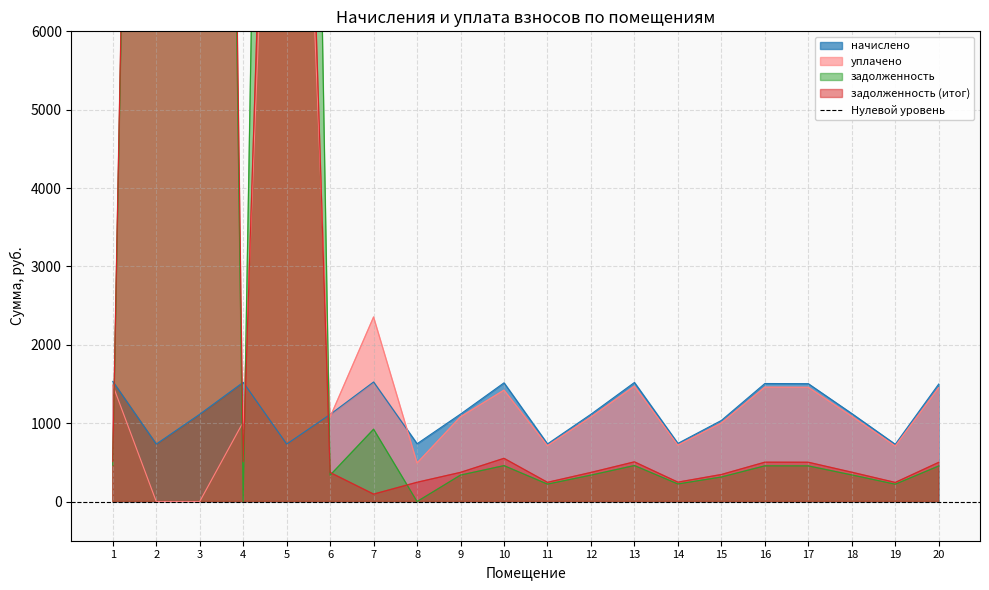

Which series has the widest spread of values?

задолженность (итог)